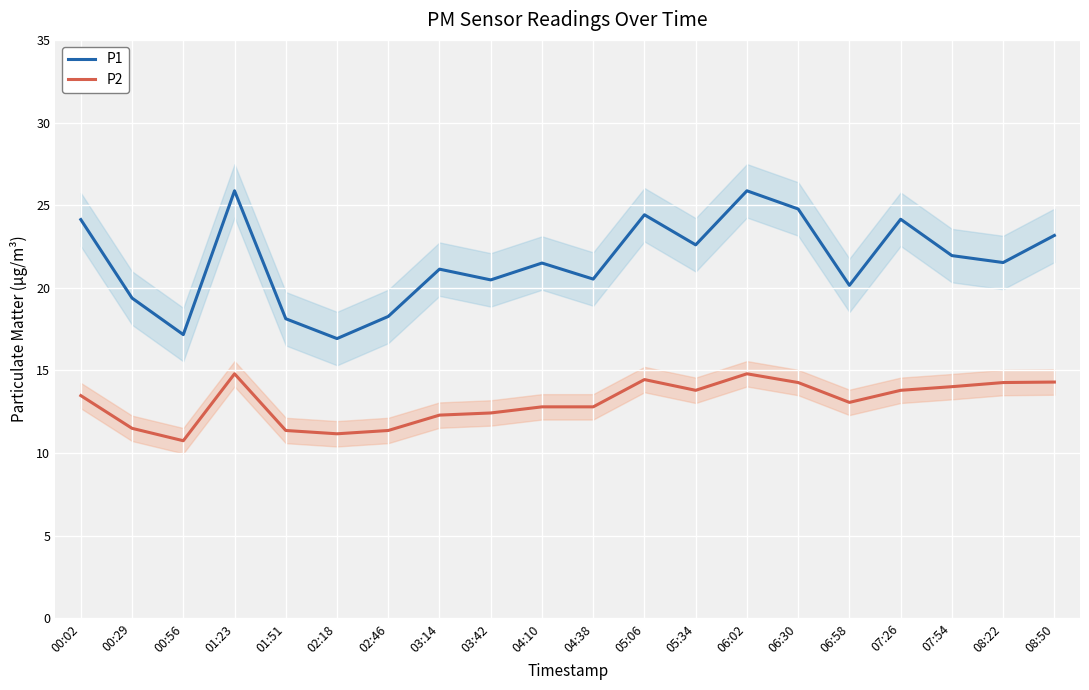

What is the difference between the maximum and minimum values in the P2 series?

4.1